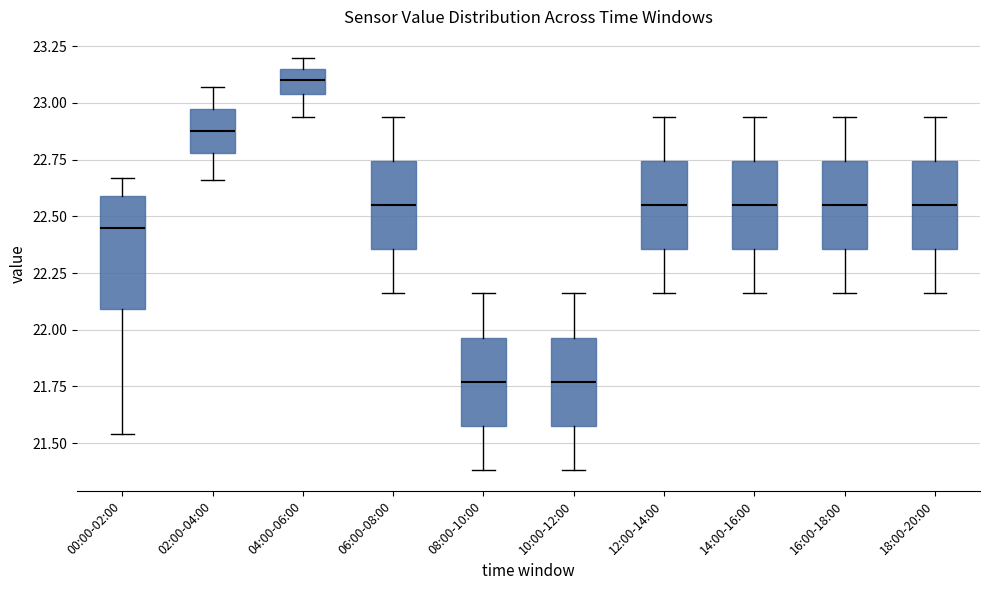

Which box has the highest median line?

04:00-06:00